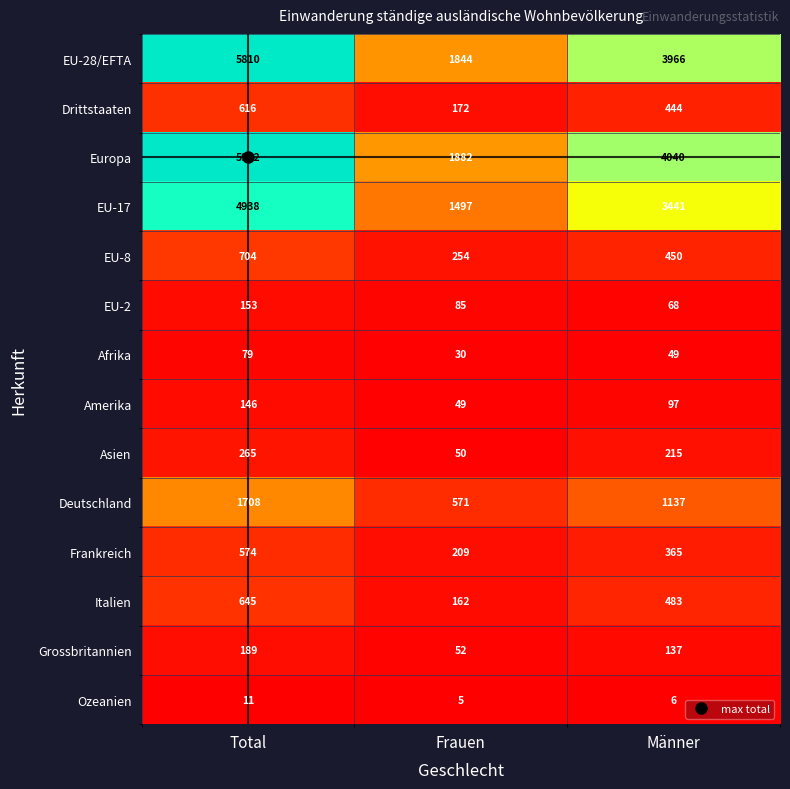

What is the minimum value for Asien?

50